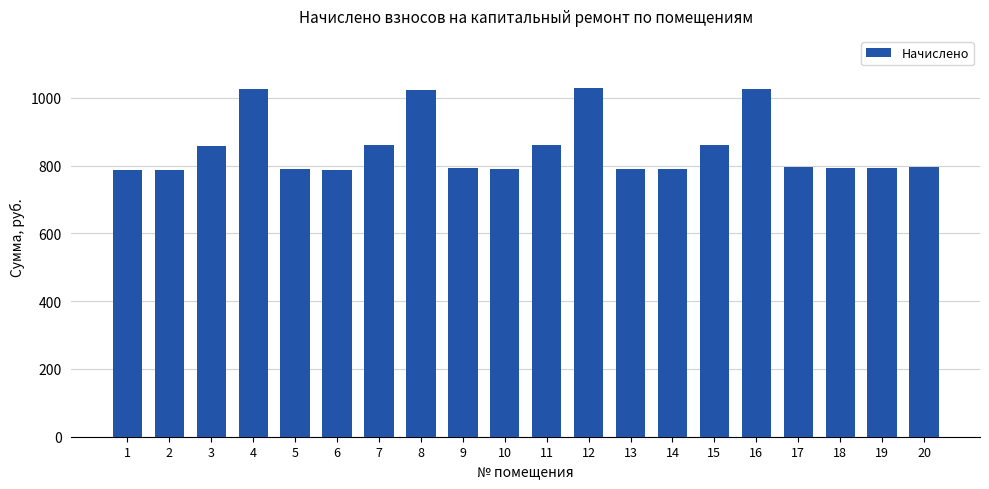

What is the value of the 4th bar from the left?

1026.7